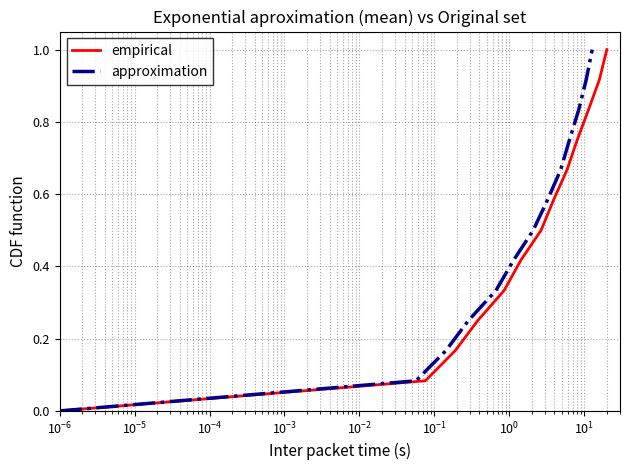

True or false: approximation and empirical intersect in this chart.

False